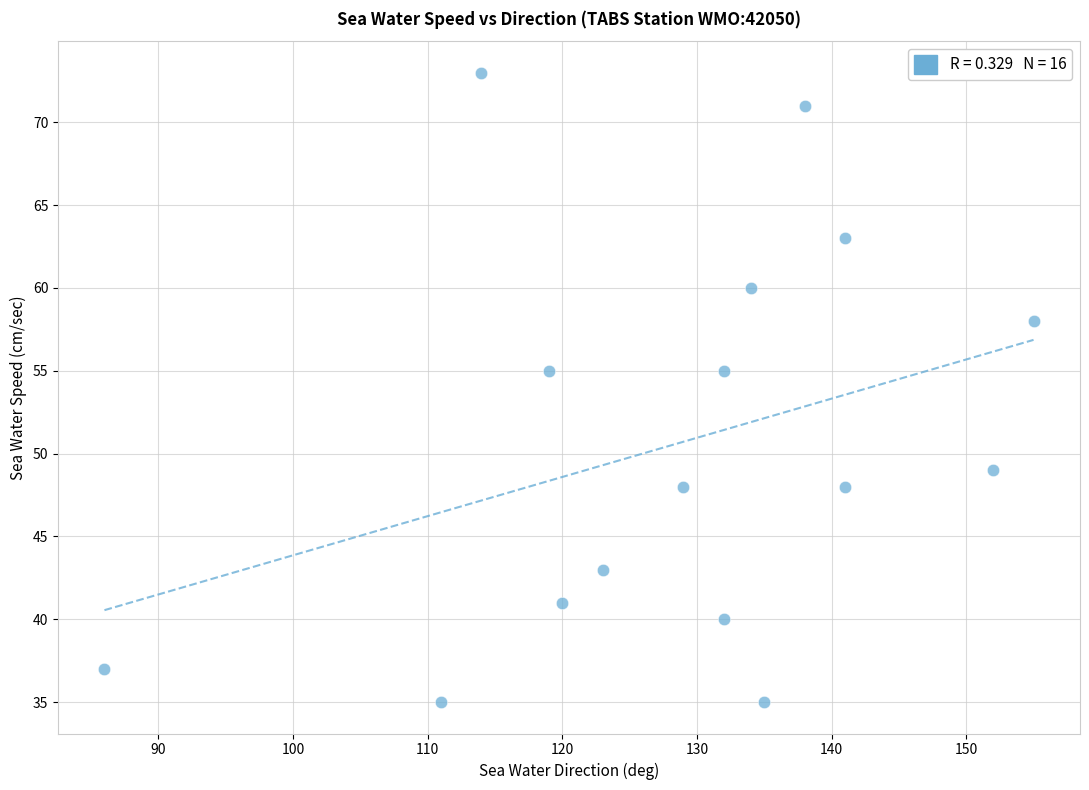

What is the range of X values (max minus min)?

69.0